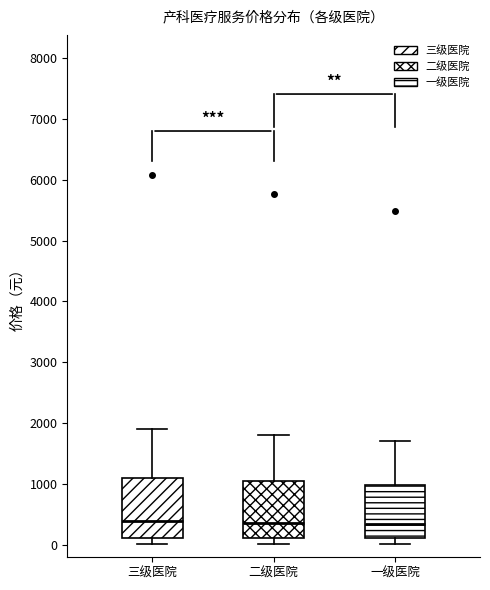

Where is the lower edge of the box for 三级医院 on the y-axis? The values are not printed on the chart, so give them approximately, as read against the axis.

100